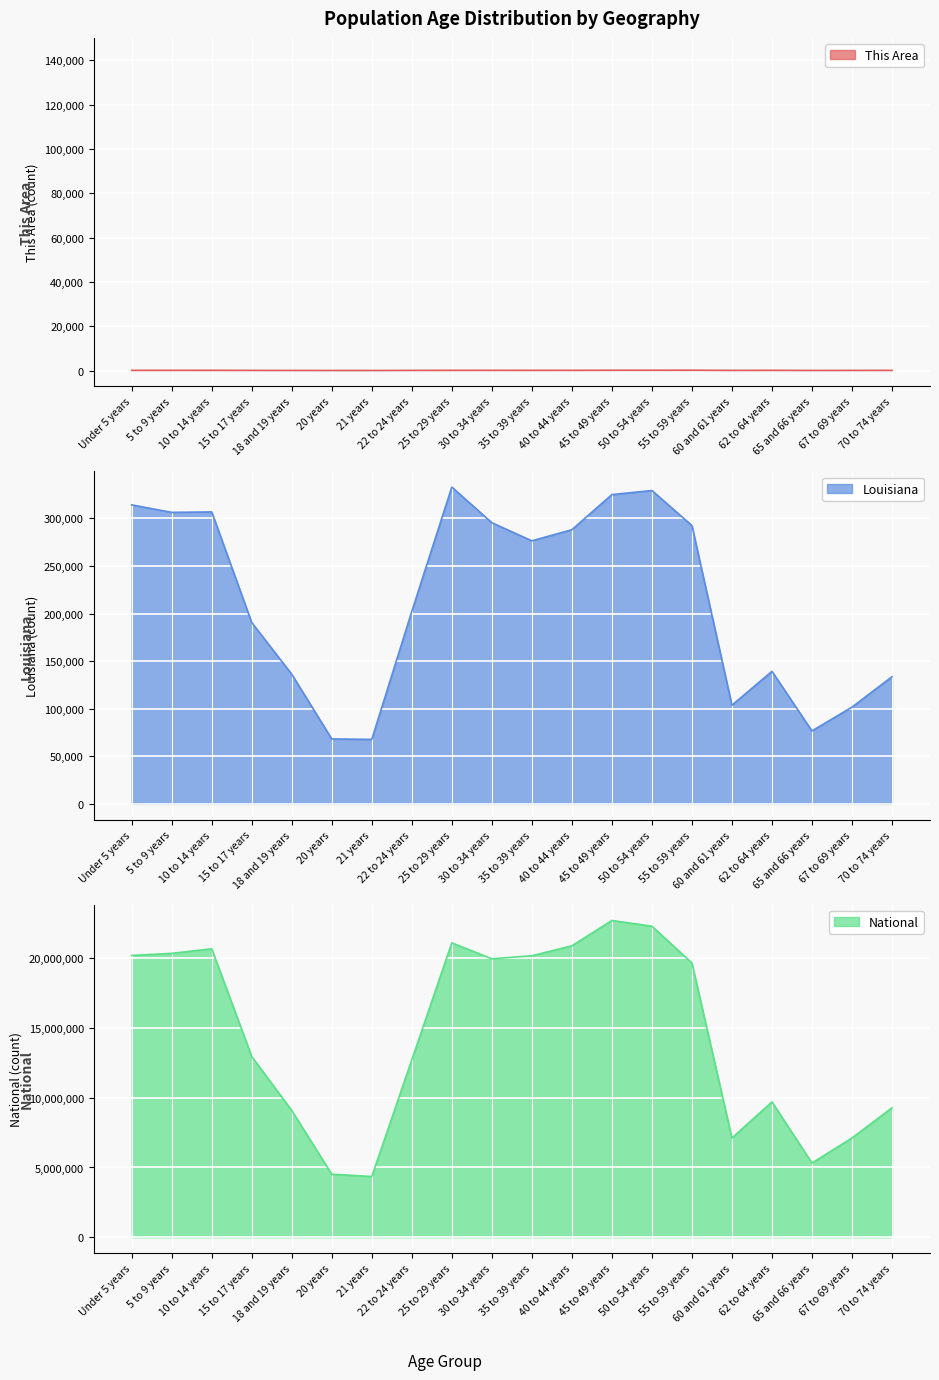

List the labels in order of Louisiana value, largest first.

25 to 29 years, 50 to 54 years, 45 to 49 years, Under 5 years, 10 to 14 years, 5 to 9 years, 30 to 34 years, 55 to 59 years, 40 to 44 years, 35 to 39 years, 22 to 24 years, 15 to 17 years, 62 to 64 years, 18 and 19 years, 70 to 74 years, 60 and 61 years, 67 to 69 years, 65 and 66 years, 20 years, 21 years